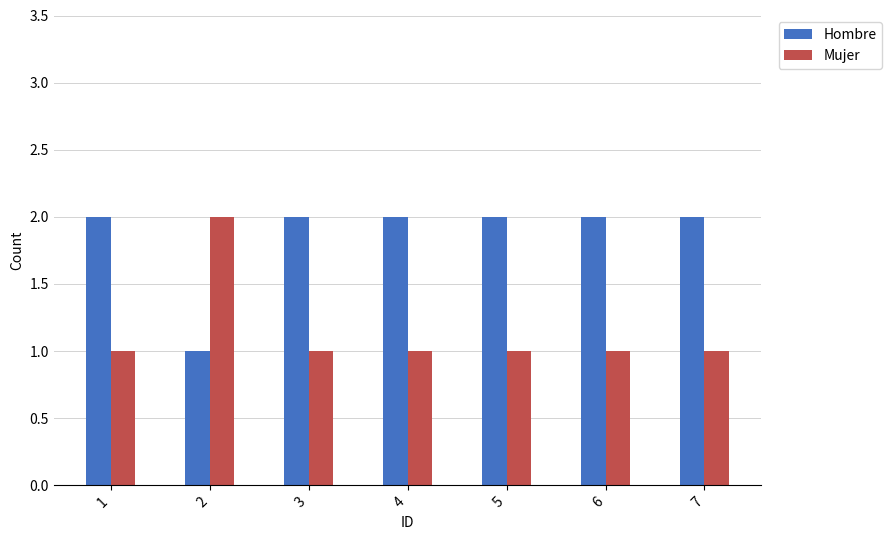

What is the total value across all series at 2?

3